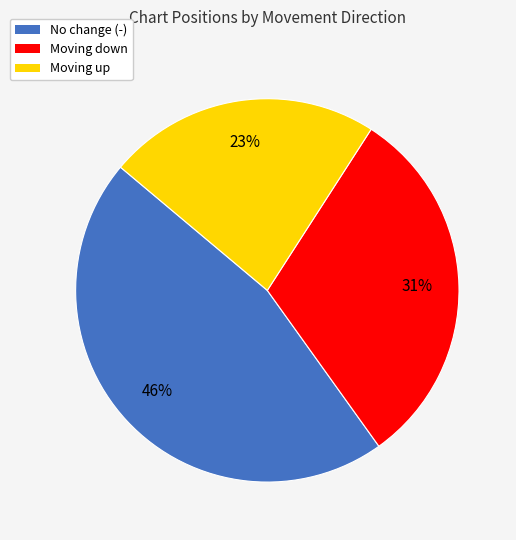

The No change (-) slice represents 46% of the pie. True or false?

True